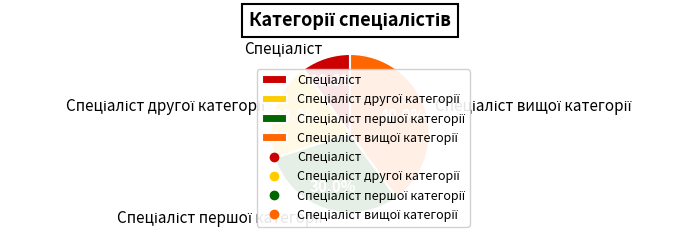

Is there any slice that represents more than half of the pie?

No